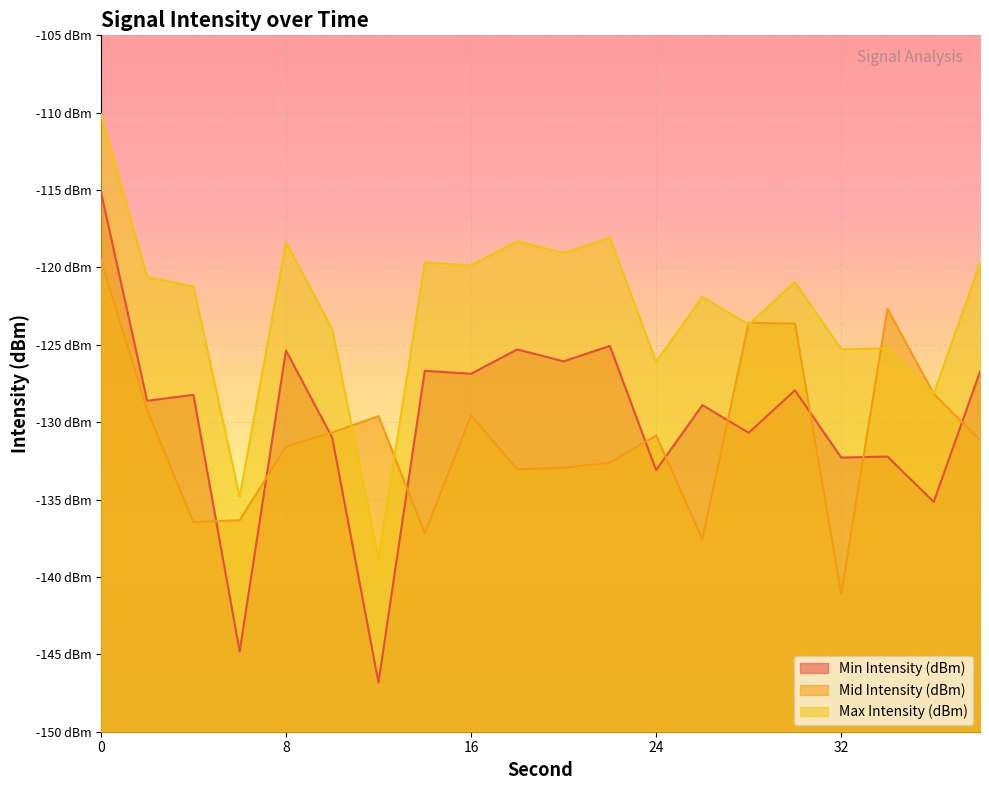

How many data points in Min Intensity (dBm) are above -128?

9